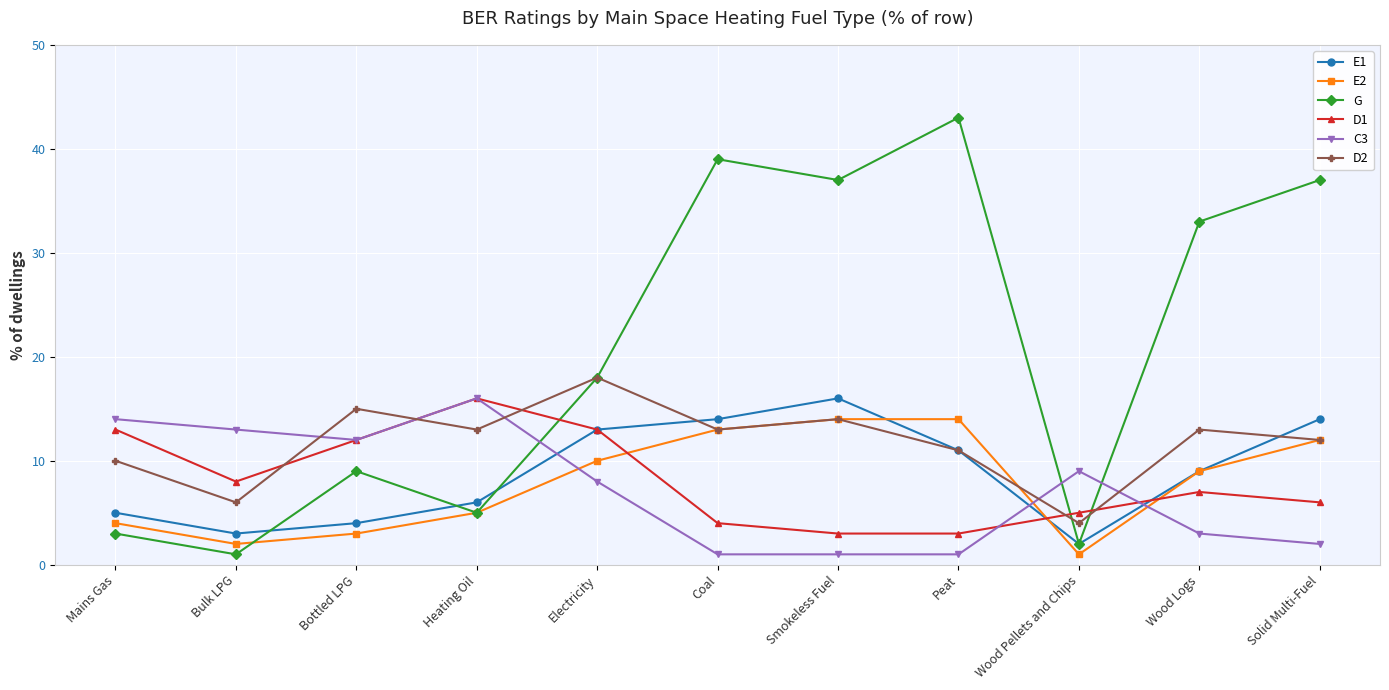

What is the sum of all D2 values?

129